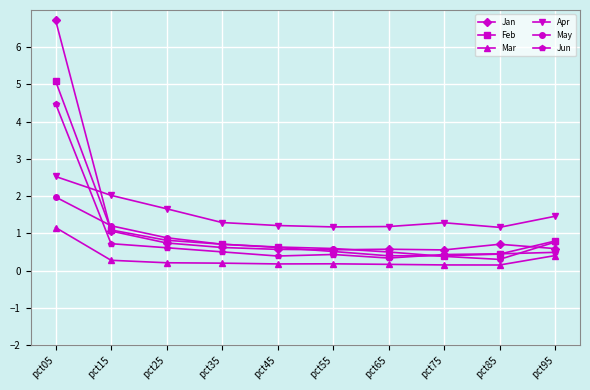

What is the smallest value displayed?

0.2